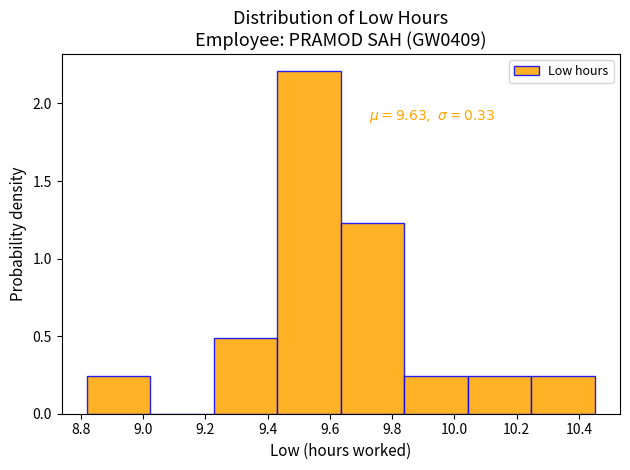

Which range on the x-axis has the tallest bar?

9.44 to 9.64